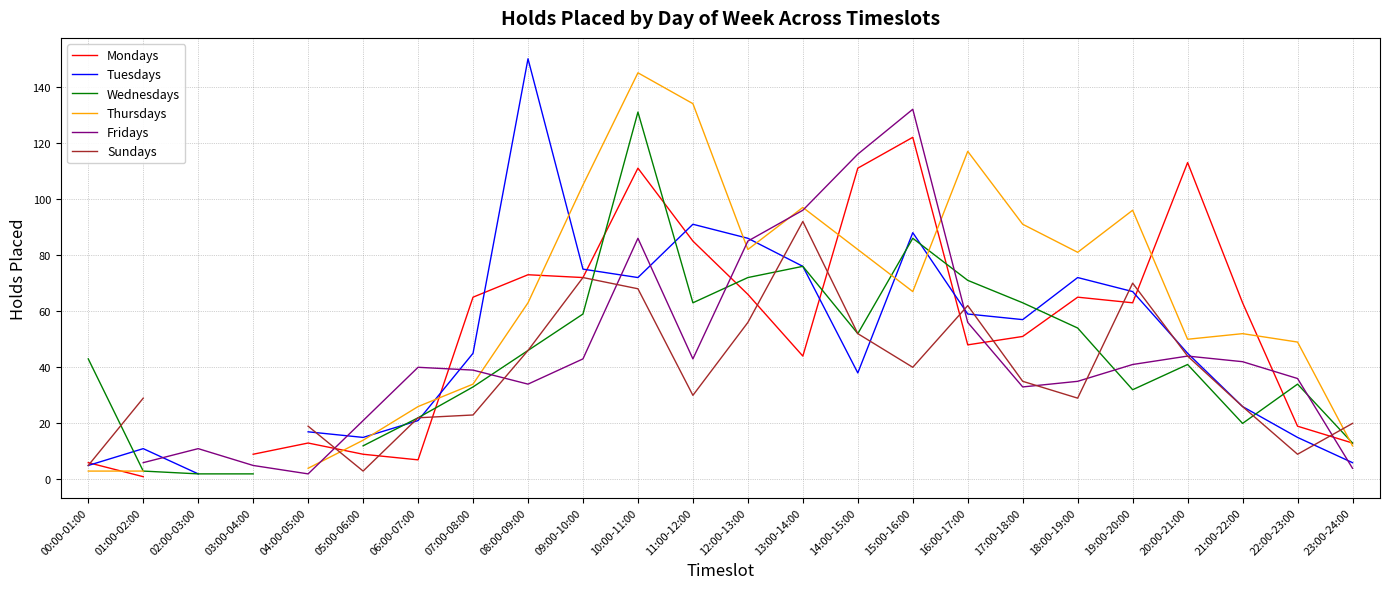

After their last crossing, which series has the higher values: Thursdays or Wednesdays?

Wednesdays